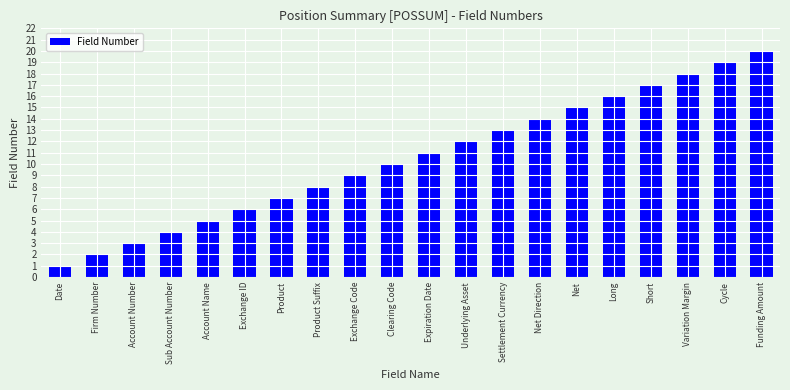

What is the smallest value displayed?

1